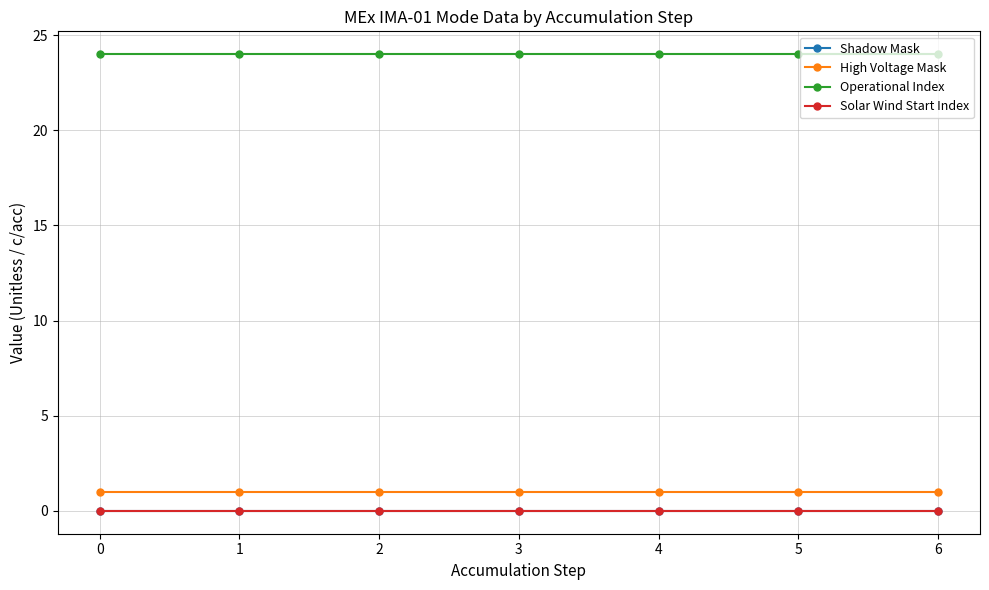

At how many categories does at least one series exceed 15?

7